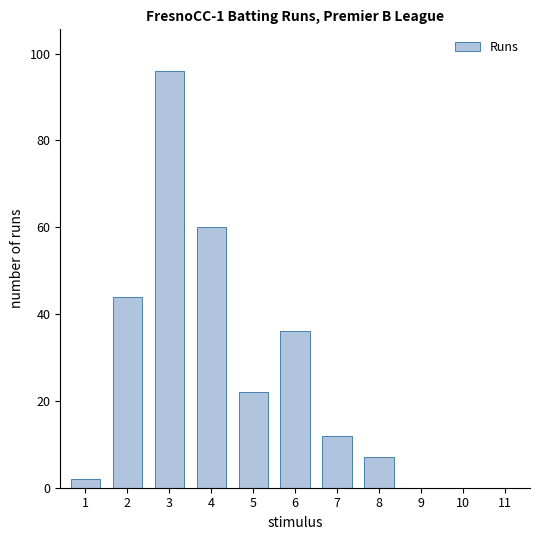

What is the sum of all values?

279